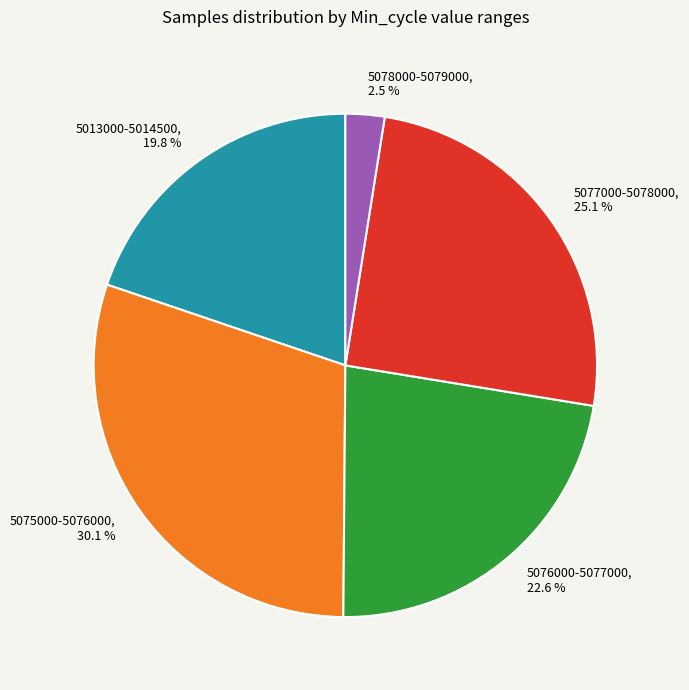

How many segments does this pie chart have?

5